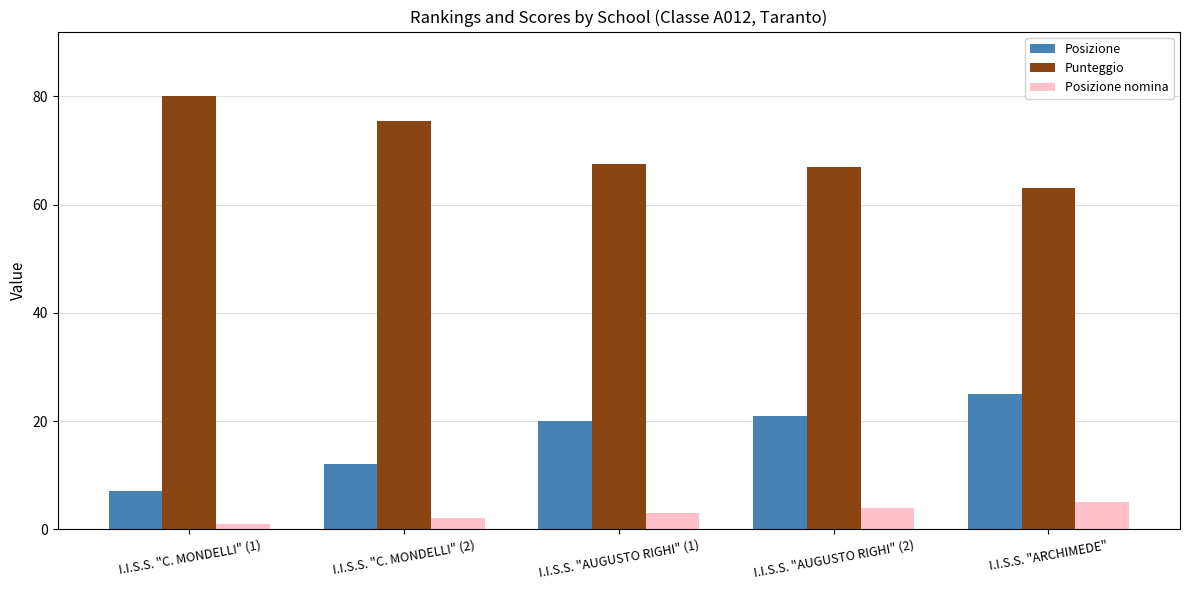

What is the difference between the highest and lowest values at I.I.S.S. "AUGUSTO RIGHI" (1)?

64.5